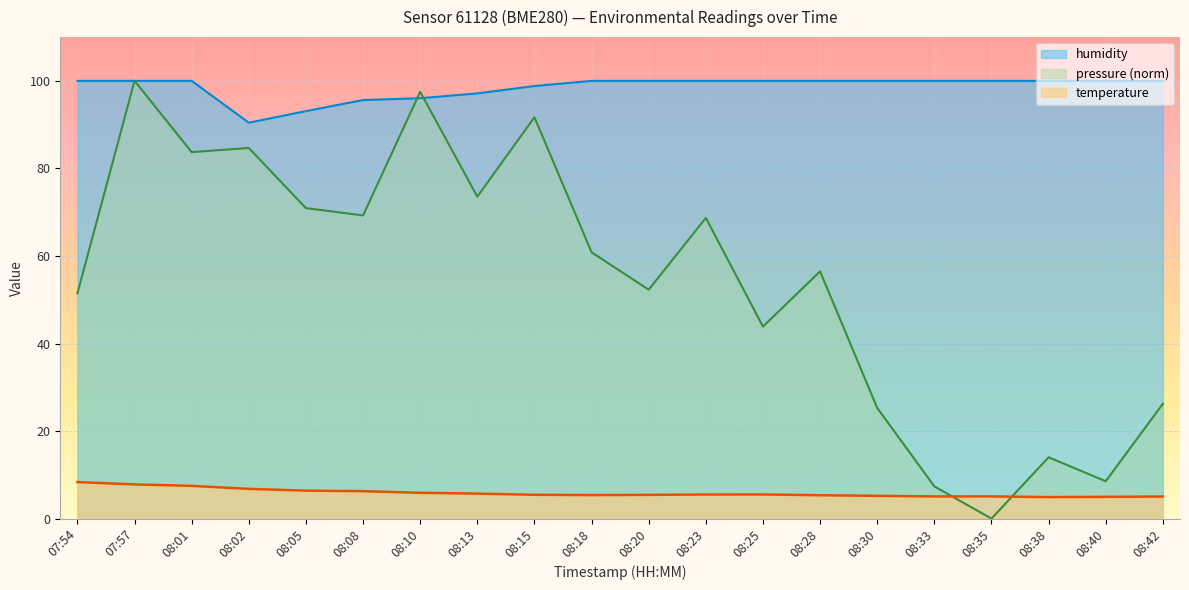

What position from the right is 08:30?

6